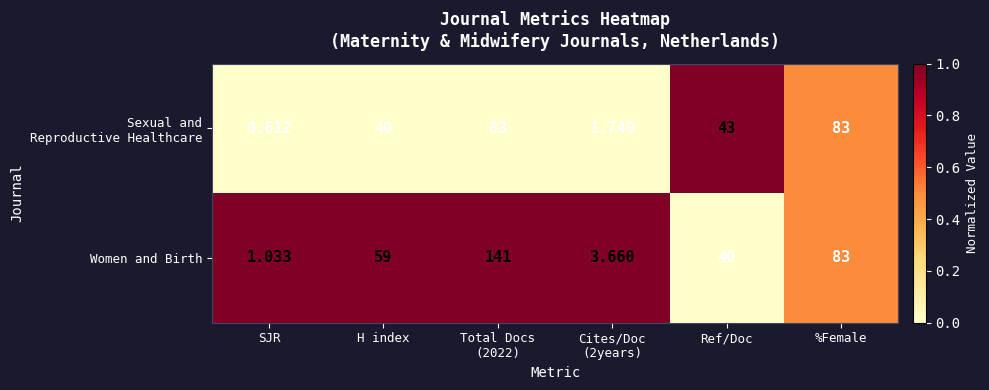

Which category has the lowest value across all series?

SJR